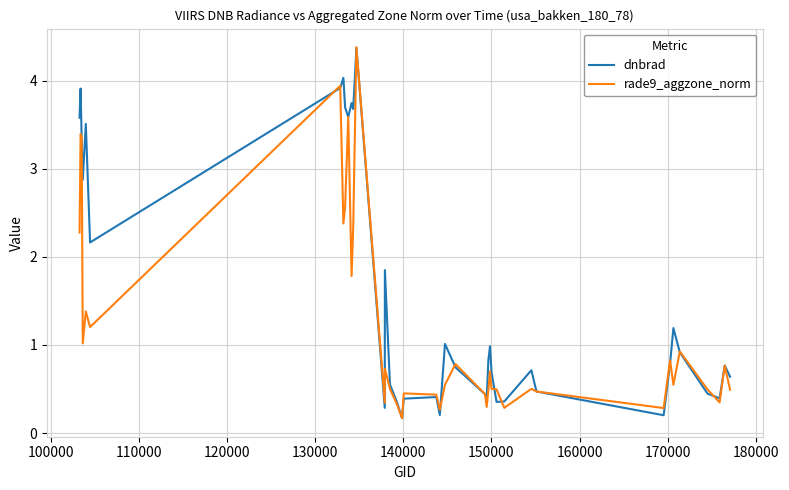

How many lines are shown in the chart?

2